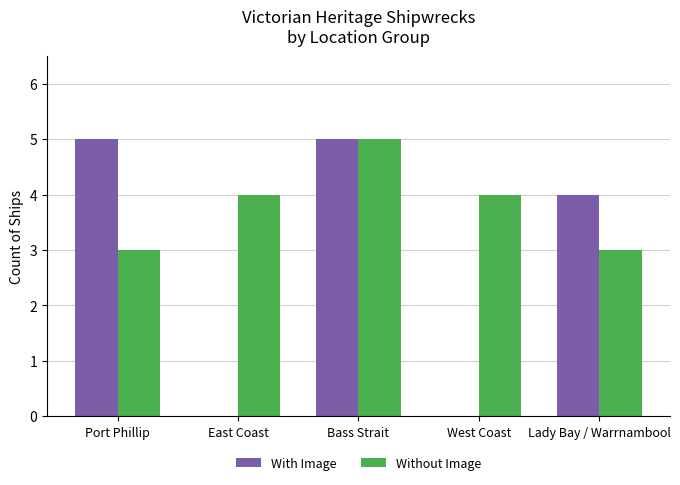

Is it true that With Image equals 0 at East Coast?

True